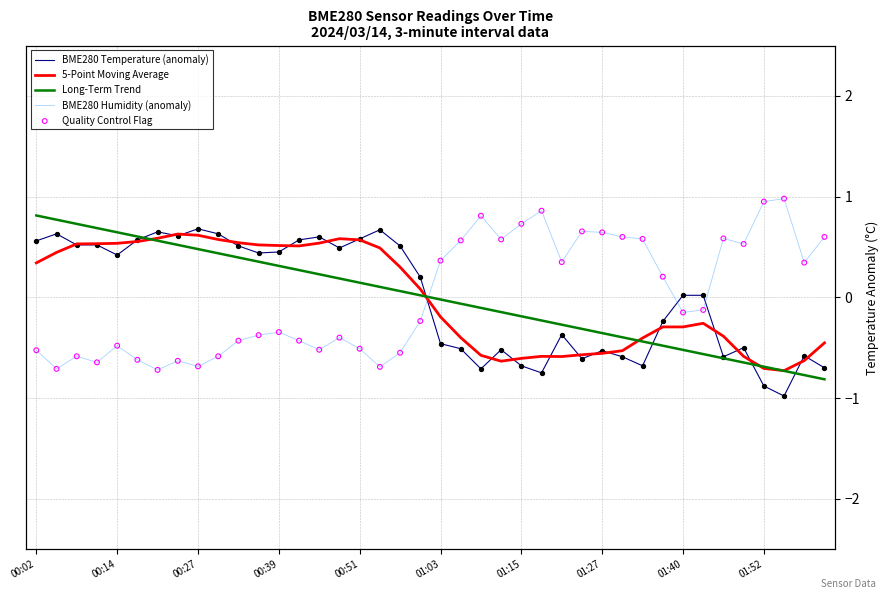

What are all the series names shown in the legend?

BME280 Temperature (anomaly), 5-Point Moving Average, Long-Term Trend, BME280 Humidity (anomaly), Quality Control Flag